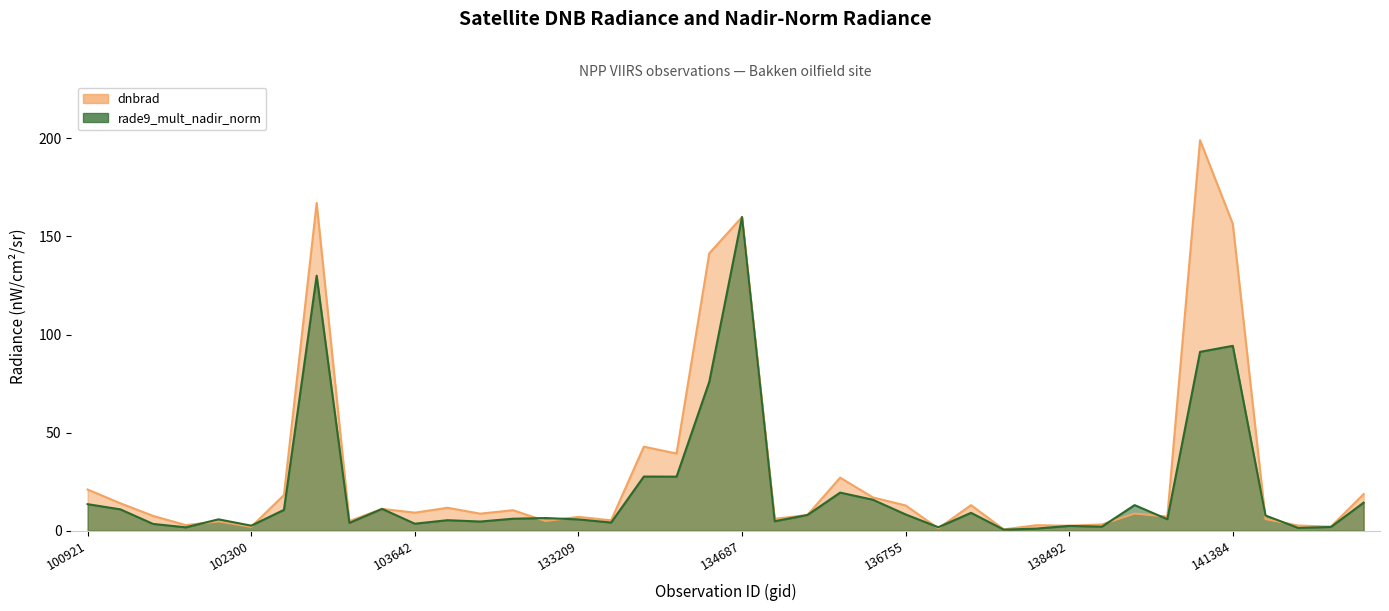

What is the value of the rade9_mult_nadir_norm point at the 16th from the left?

5.8